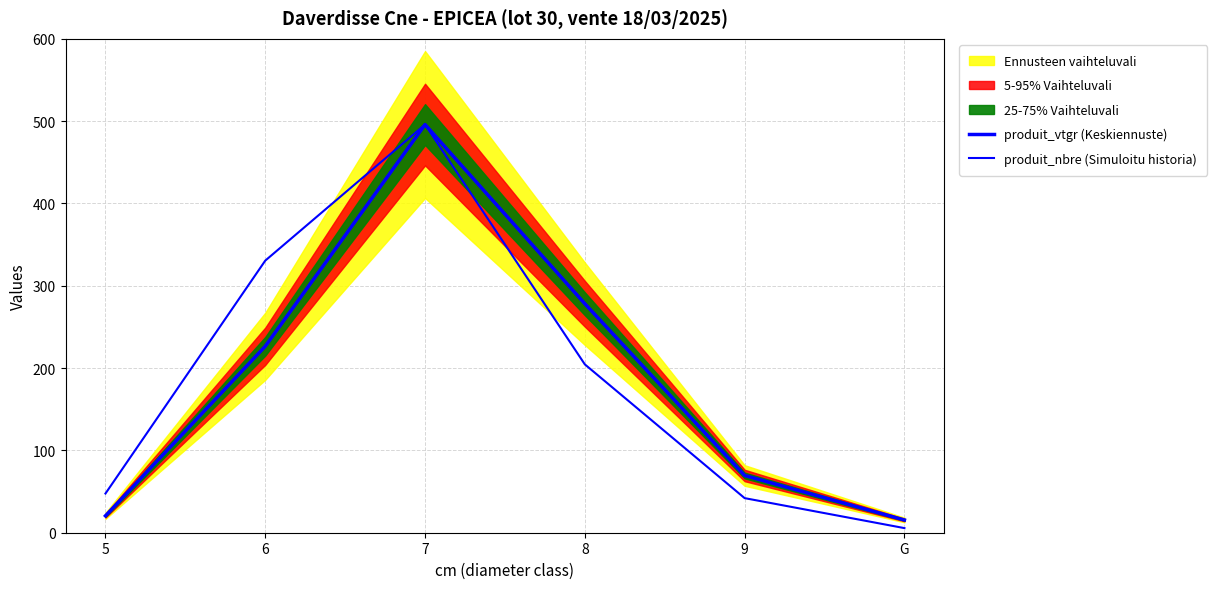

Which series has the largest range (max minus min)?

produit_nbre (Simuloitu historia)